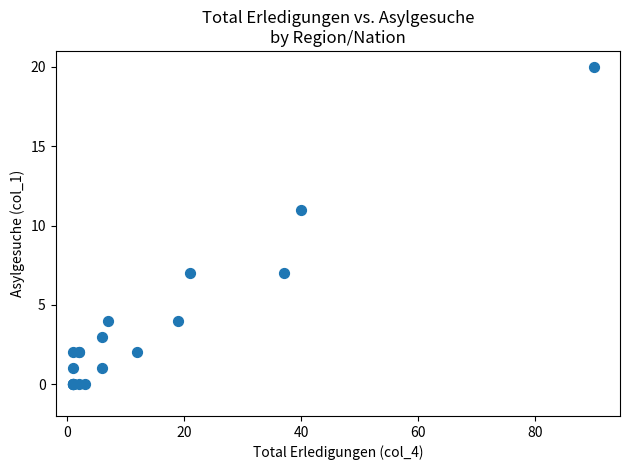

What Y value in the scatter plot is closest to 10?

11